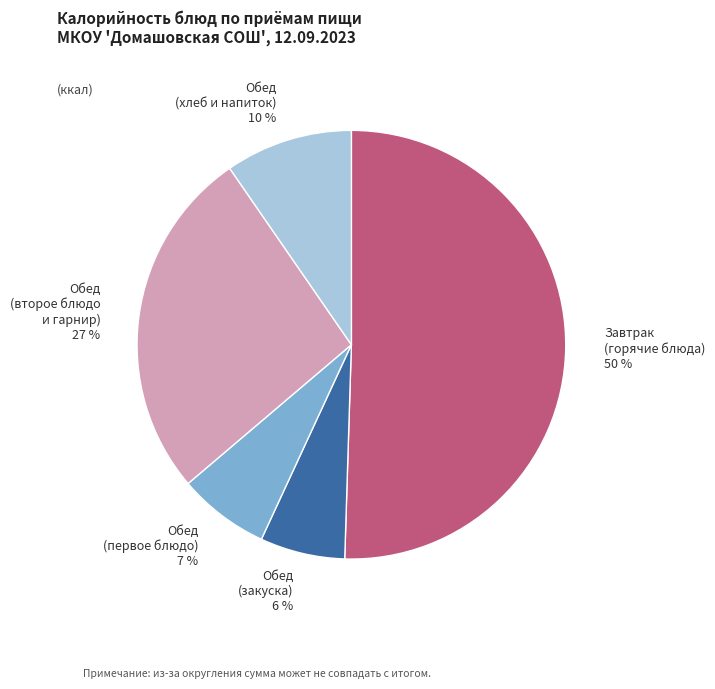

Which category accounts for the majority?

Завтрак (горячие блюда)